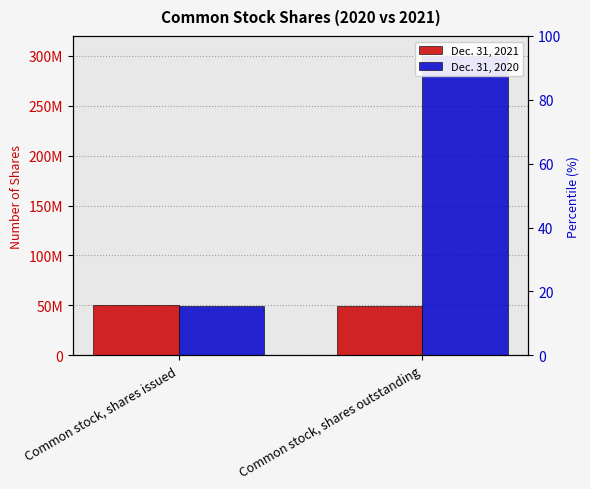

Which has a higher value, Common stock, shares issued or Common stock, shares outstanding?

Common stock, shares issued